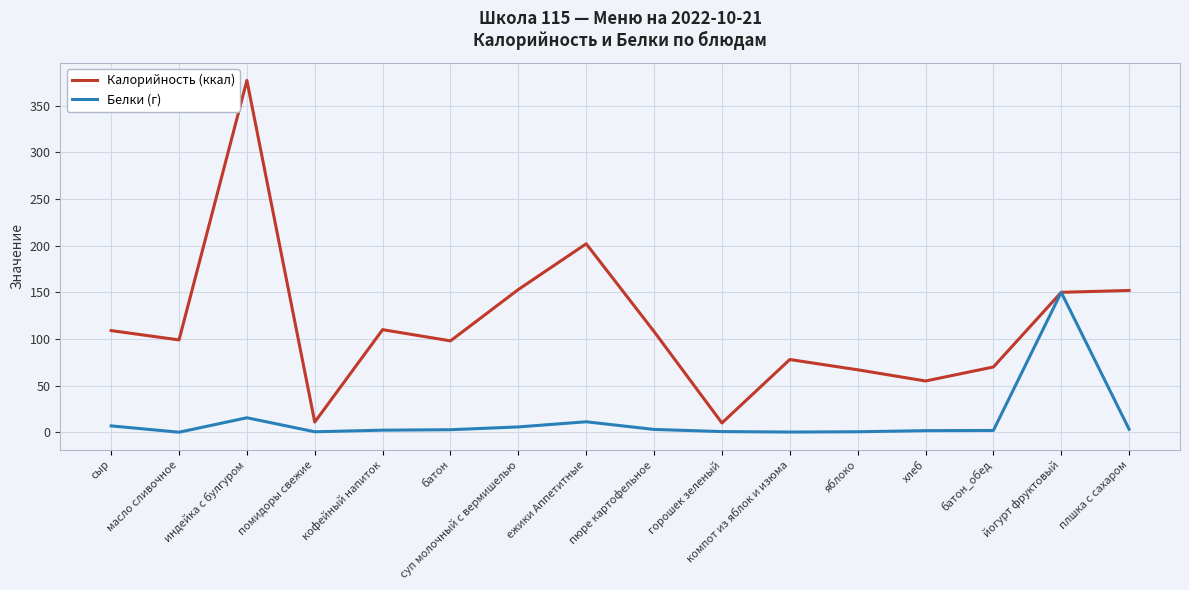

How many lines are shown in the chart?

2